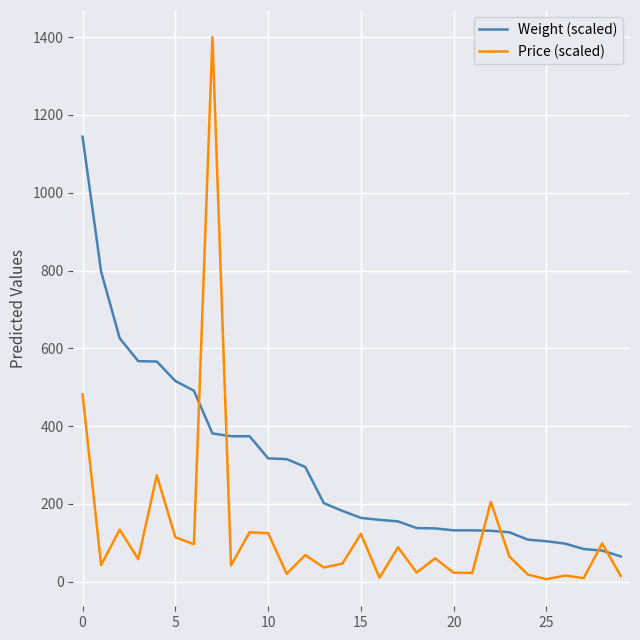

What is the difference between the maximum and minimum values in the Price (scaled) series?

1393.5